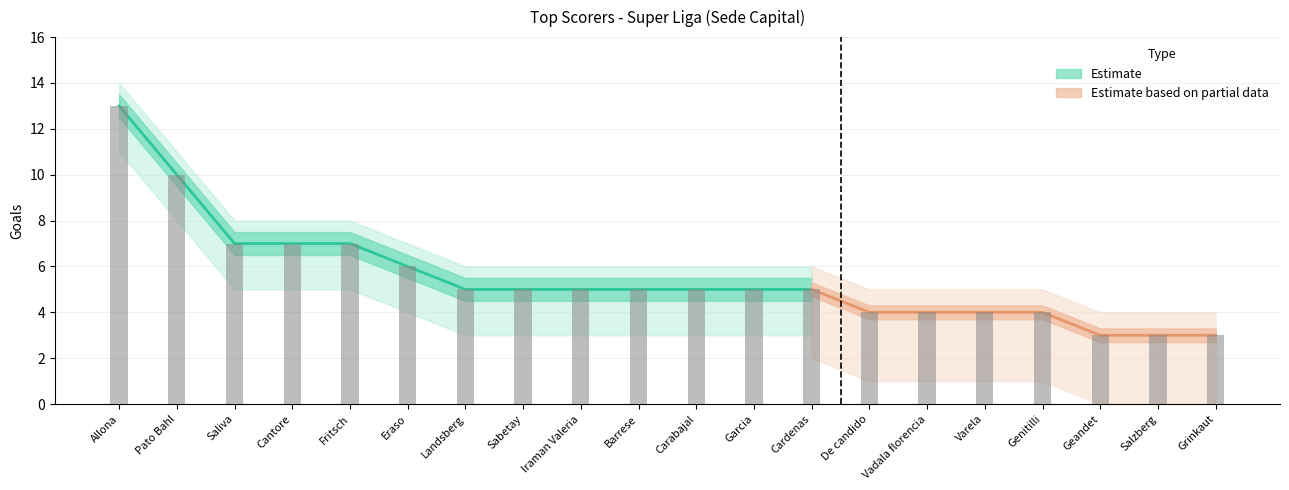

The Goles_upper series shows 7 at Eraso. True or false?

True